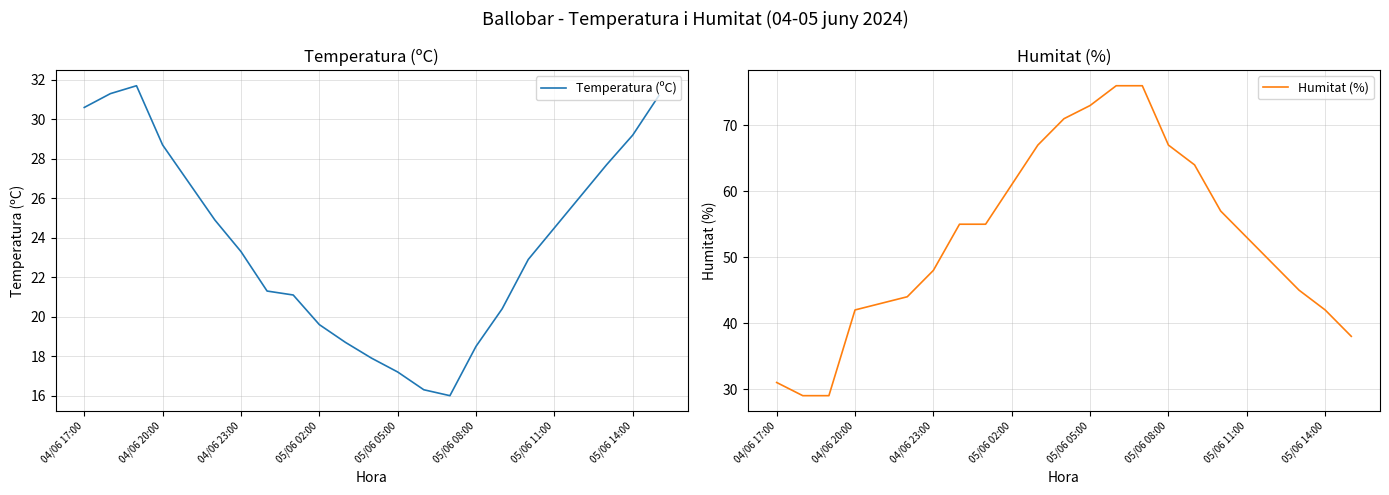

How many intersections are there between Humitat (%) and Temperatura (ºC)?

2